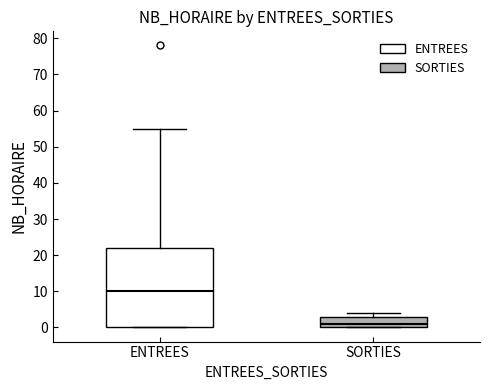

Where does the median line of the box for SORTIES sit on the y-axis? The values are not printed on the chart, so give them approximately, as read against the axis.

1